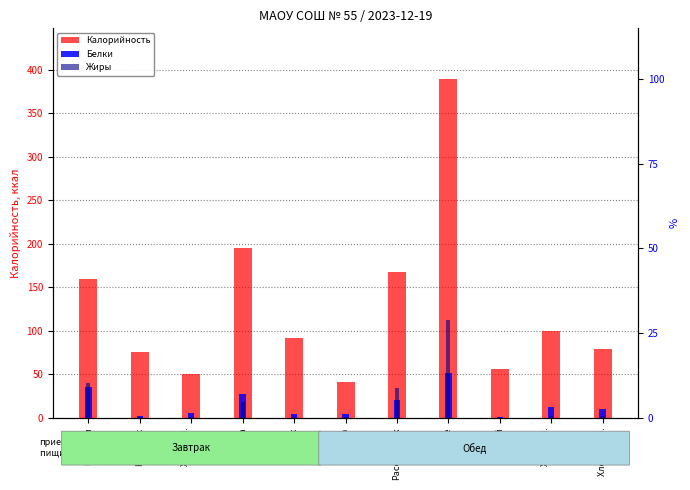

What is the smallest value displayed?

0.2